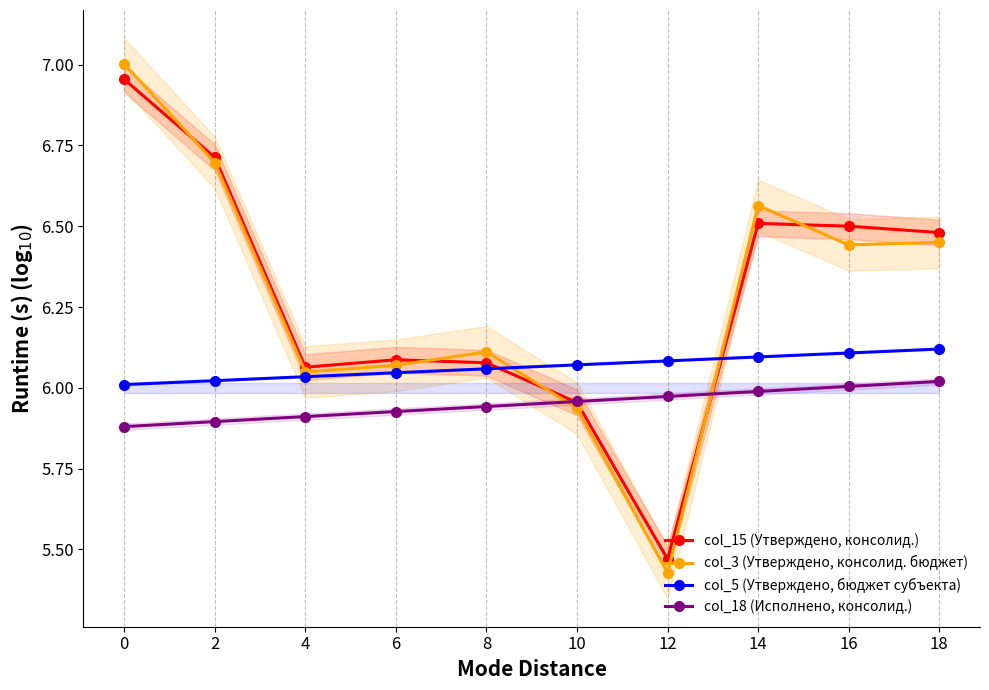

What are all the series names shown in the legend?

col_15 (Утверждено, консолид.), col_3 (Утверждено, консолид. бюджет), col_5 (Утверждено, бюджет субъекта), col_18 (Исполнено, консолид.)